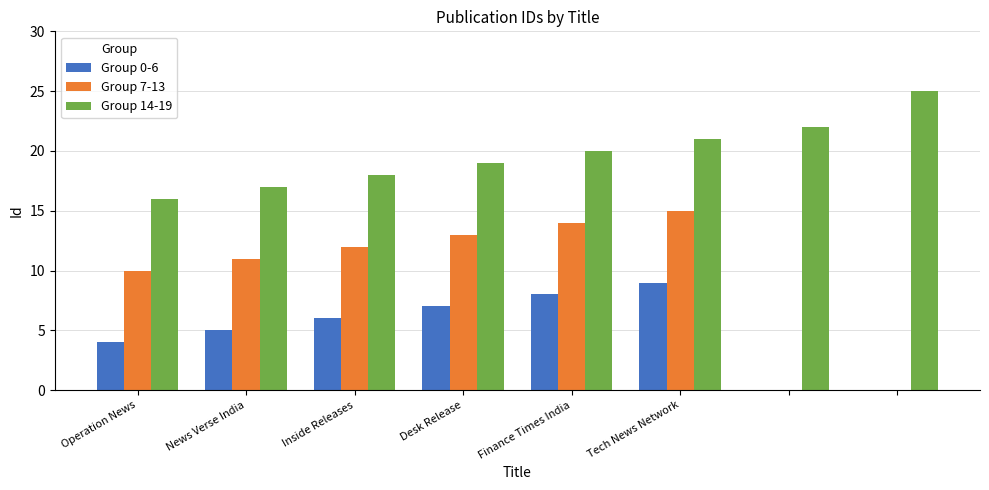

Which series has the largest total across all categories?

Group 14-19